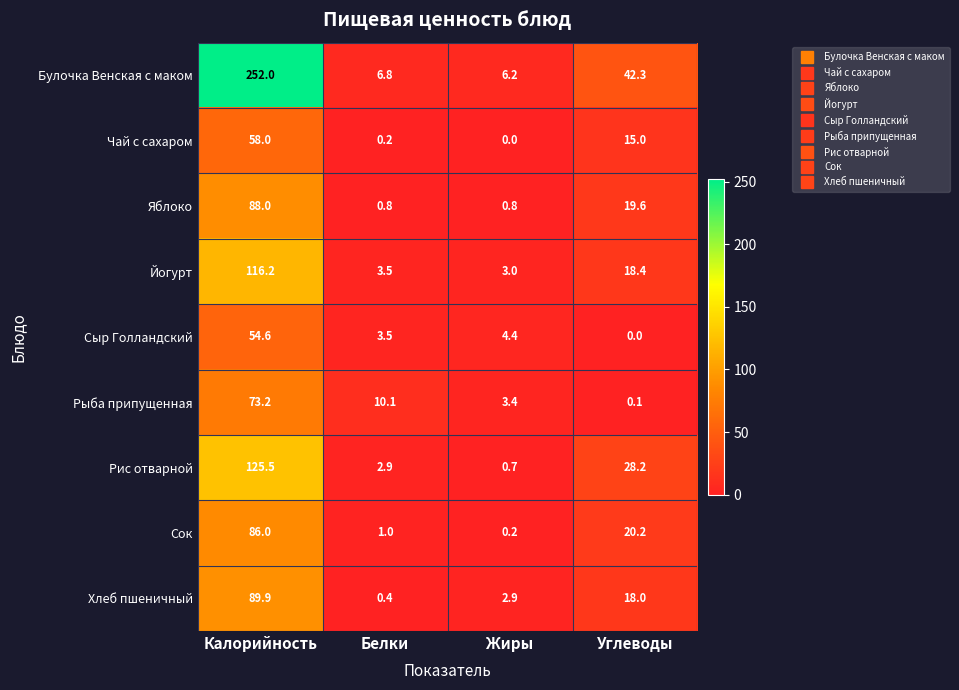

Between Белки and Жиры, which series saw the biggest shift?

Рыба припущенная